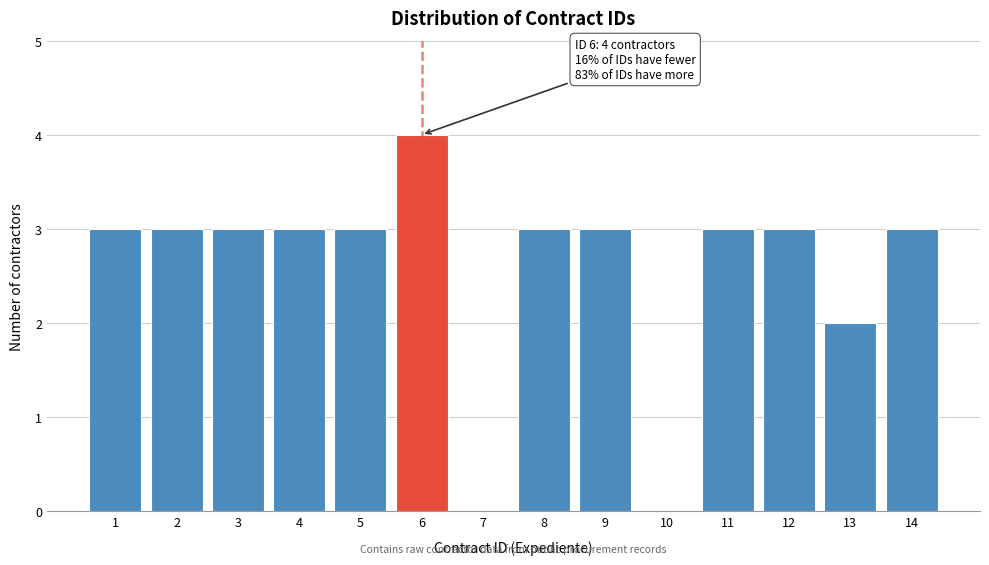

Reading left to right, what are all the values shown in this chart?

1=3	2=3	3=3	4=3	5=3	6=4	7=0	8=3	9=3	10=0	11=3	12=3	13=2	14=3